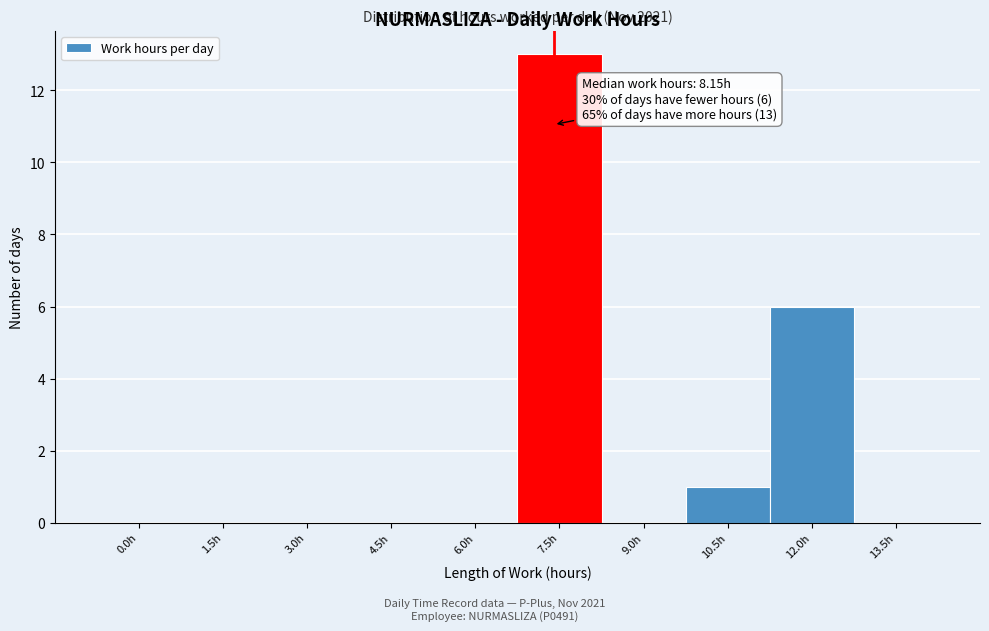

Reading left to right, list all the values displayed in this chart.

0.0h=0	1.5h=0	3.0h=0	4.5h=0	6.0h=0	7.5h=13	9.0h=0	10.5h=1	12.0h=6	13.5h=0